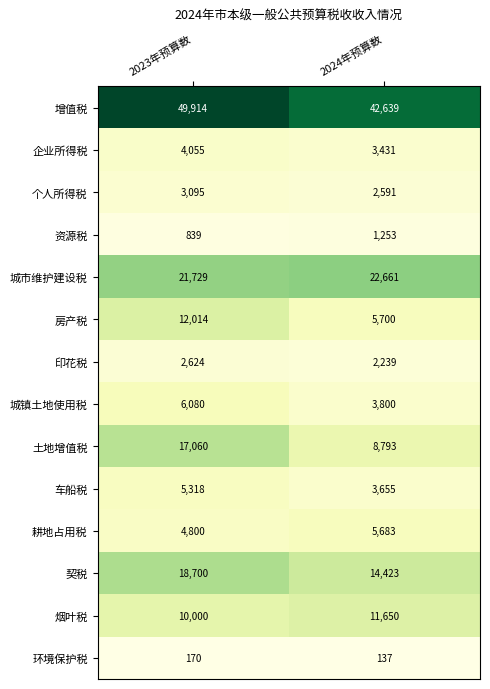

Reading left to right, transcribe all the data shown in this chart.

增值税: 49914	42639
企业所得税: 4055	3431
个人所得税: 3095	2591
资源税: 839	1253
城市维护建设税: 21729	22661
房产税: 12014	5700
印花税: 2624	2239
城镇土地使用税: 6080	3800
土地增值税: 17060	8793
车船税: 5318	3655
耕地占用税: 4800	5683
契税: 18700	14423
烟叶税: 10000	11650
环境保护税: 170	137